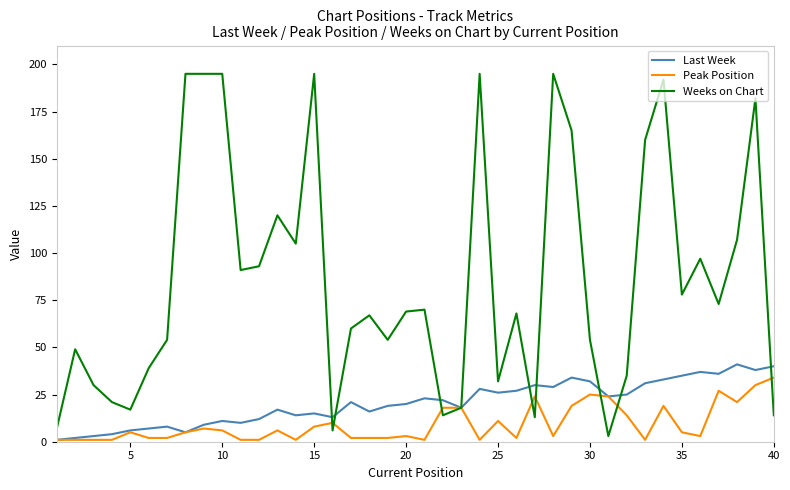

Which series has the largest total across all categories?

Weeks on Chart